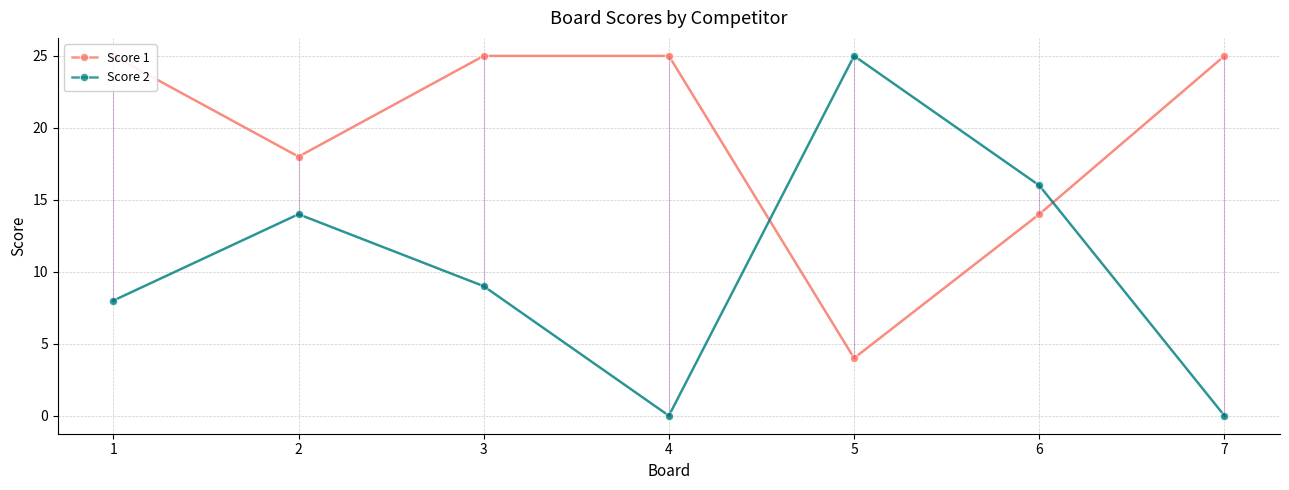

Which series ends up on top after the final intersection of Score 1 and Score 2?

Score 1